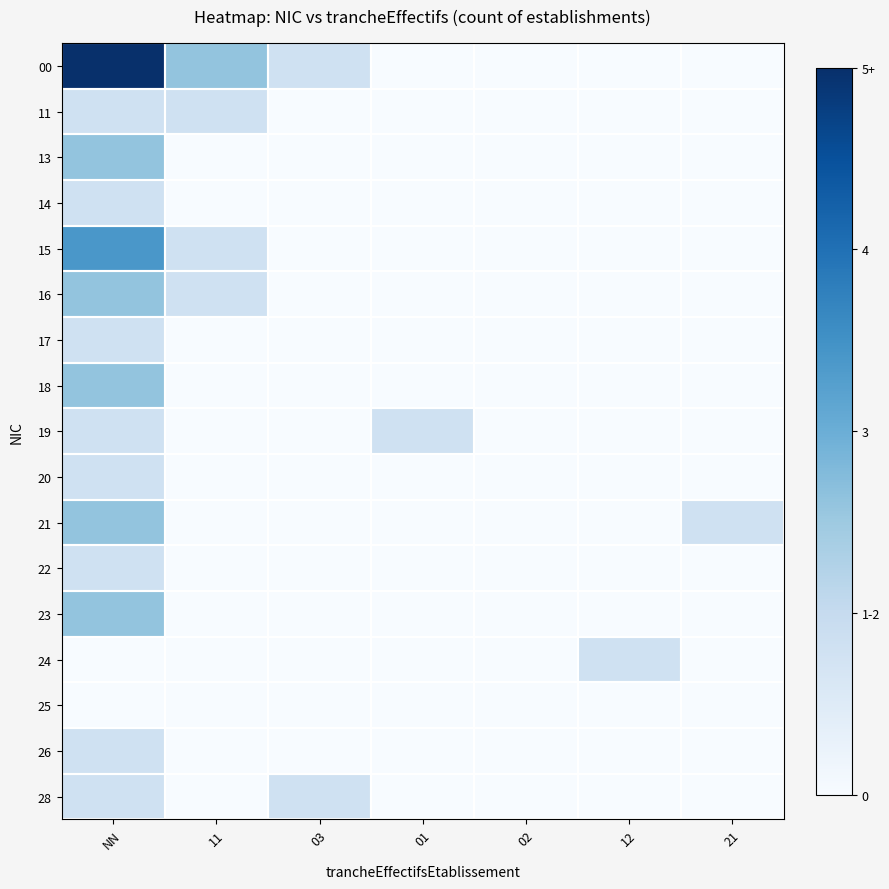

What is the spread (max minus min) of values at 01?

0.2